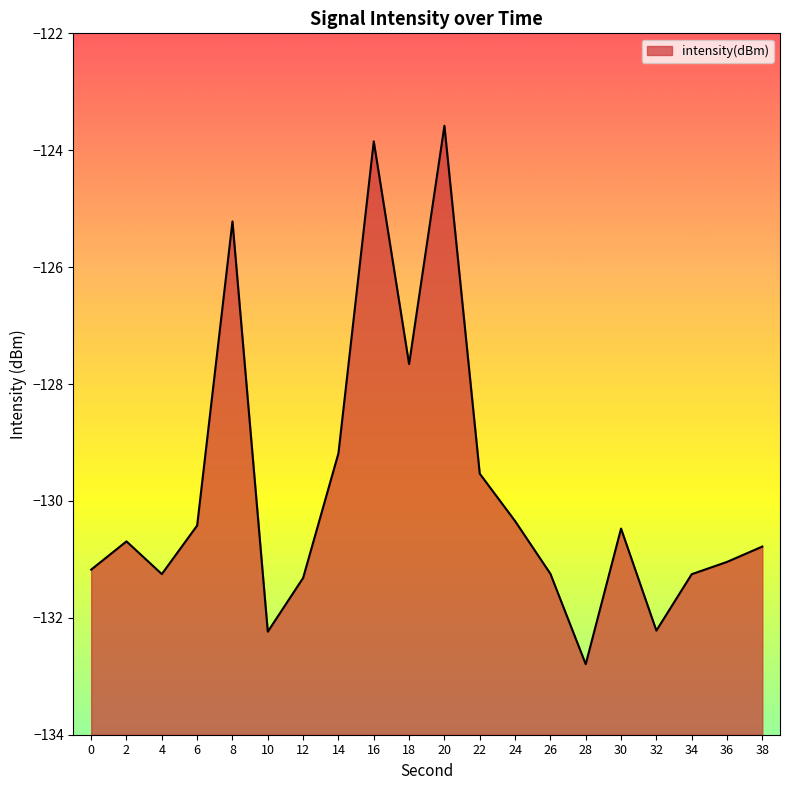

Read the value at 26.

-131.2